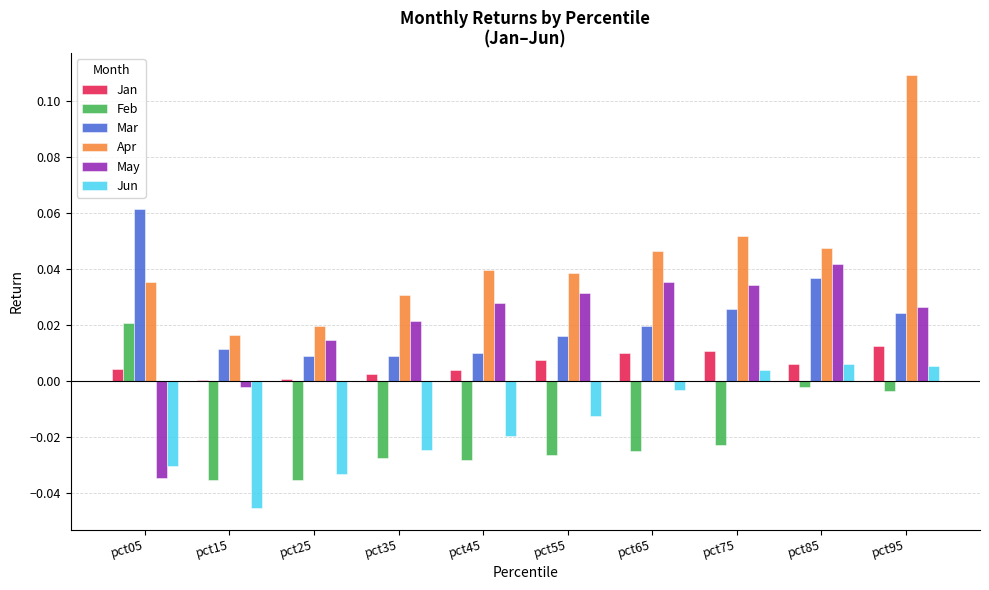

True or false: Feb has a value of -0.0 at pct55.

True